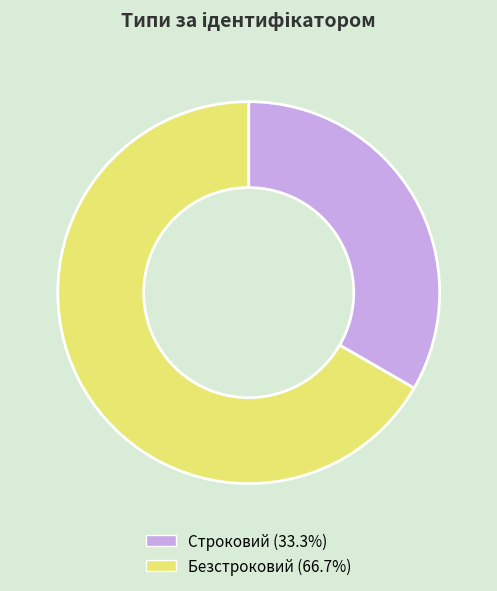

Rank the categories by value from highest to lowest.

Безстроковий, Строковий